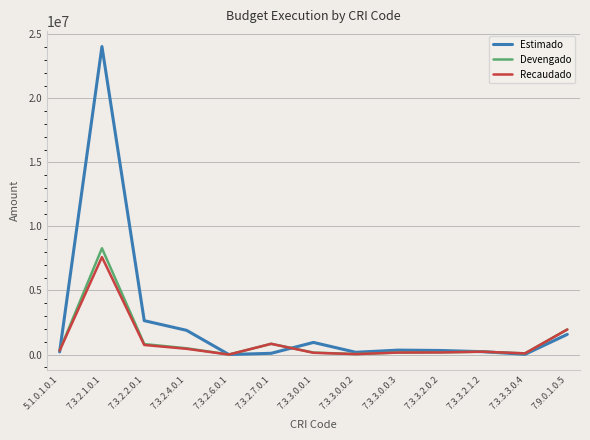

At which label does Estimado reach its peak?

7.3.2.1.0.1